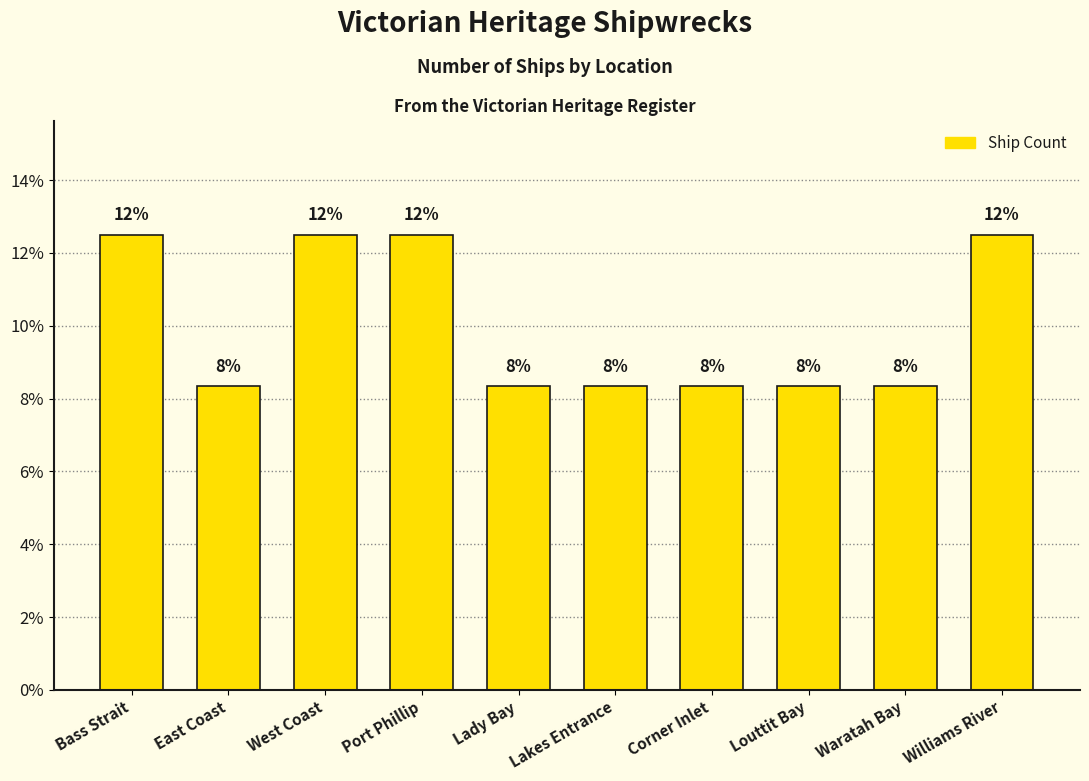

What is the difference between the second highest and second lowest values?

4.2